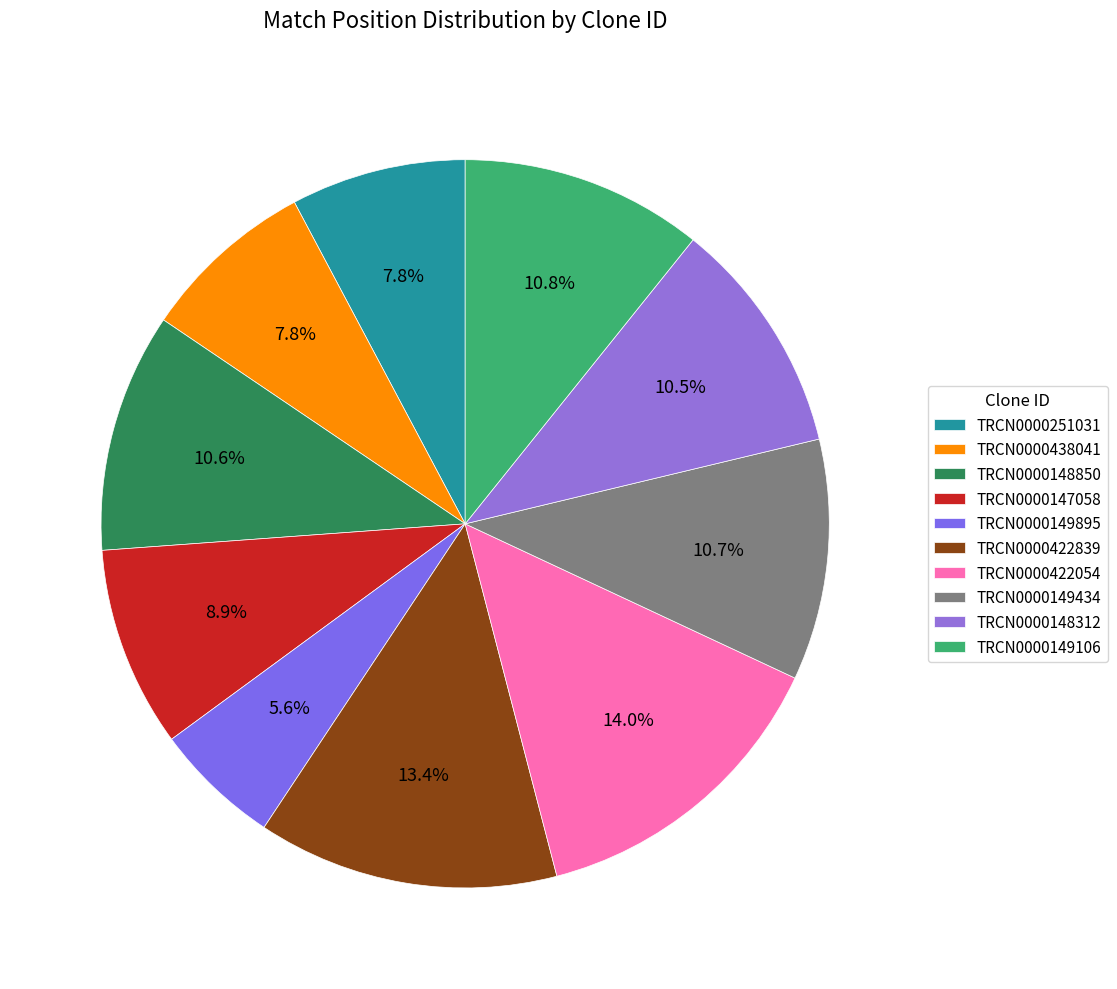

Is it true that TRCN0000422839 is 7% of the pie?

False